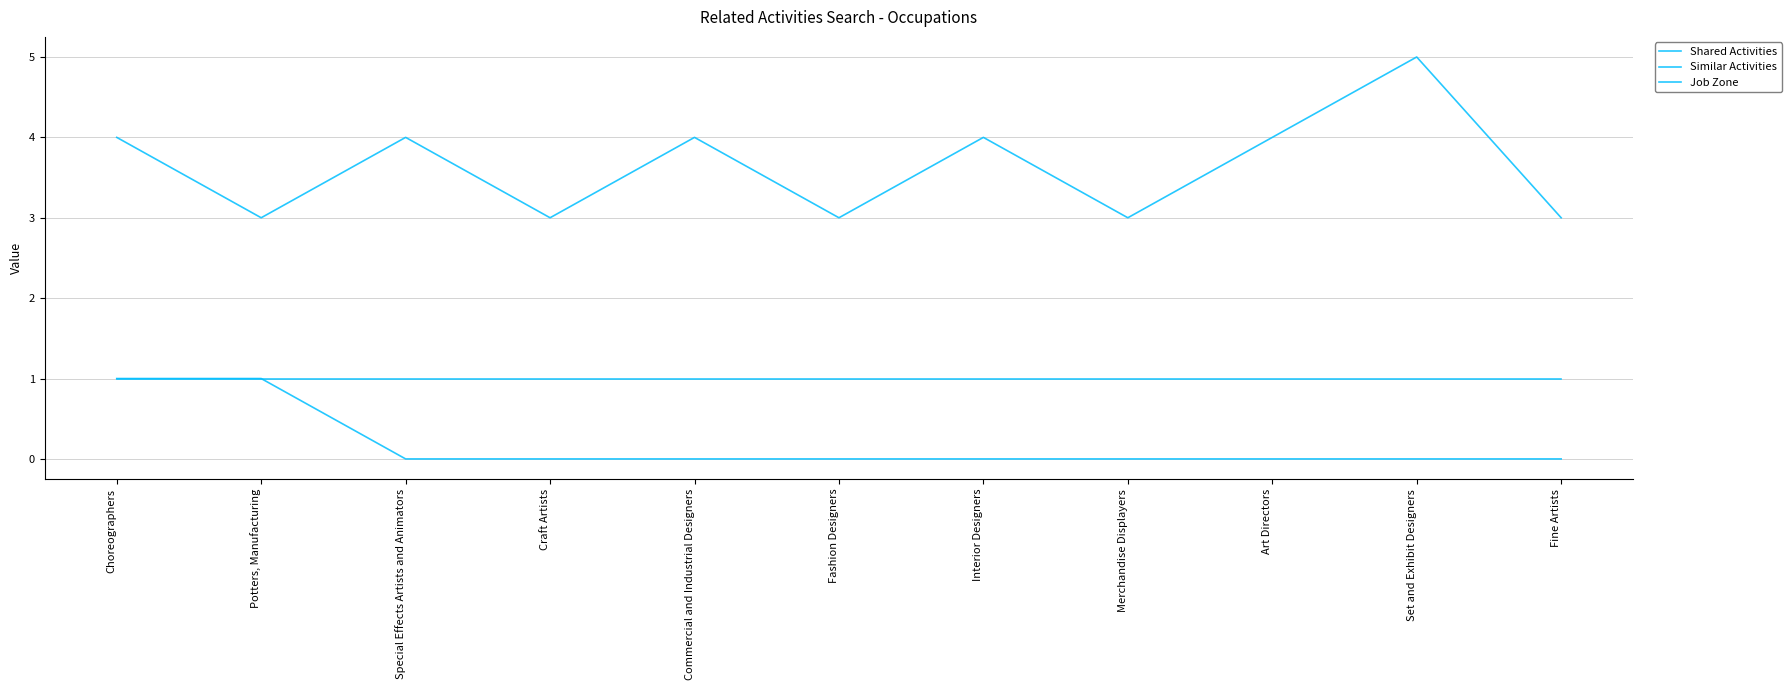

Reading left to right, transcribe all the data shown in this chart.

Shared Activities: 1	1	1	1	1	1	1	1	1	1	1
Similar Activities: 1	1	0	0	0	0	0	0	0	0	0
Job Zone: 4	3	4	3	4	3	4	3	4	5	3